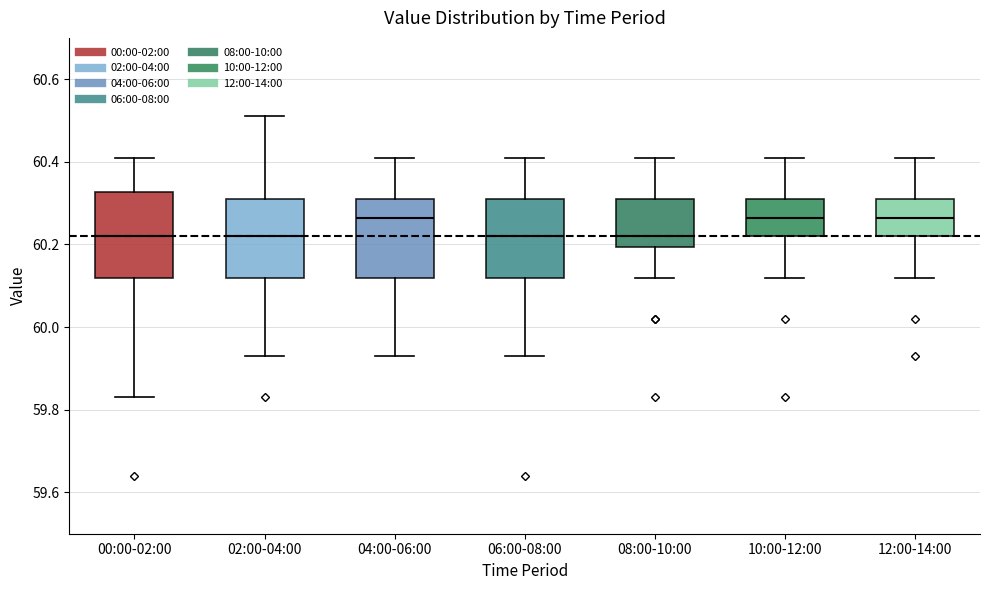

Reading left to right, read every box against the y-axis: the position of its median line, the range the box covers, and the ends of its whiskers. The values are not printed on the chart, so give them approximately, as read against the axis.

00:00-02:00: median 60.22, box 60.12 to 60.32, whiskers 59.84 to 60.42
02:00-04:00: median 60.22, box 60.12 to 60.32, whiskers 59.94 to 60.52
04:00-06:00: median 60.26, box 60.12 to 60.32, whiskers 59.94 to 60.42
06:00-08:00: median 60.22, box 60.12 to 60.32, whiskers 59.94 to 60.42
08:00-10:00: median 60.22, box 60.20 to 60.32, whiskers 60.12 to 60.42
10:00-12:00: median 60.26, box 60.22 to 60.32, whiskers 60.12 to 60.42
12:00-14:00: median 60.26, box 60.22 to 60.32, whiskers 60.12 to 60.42